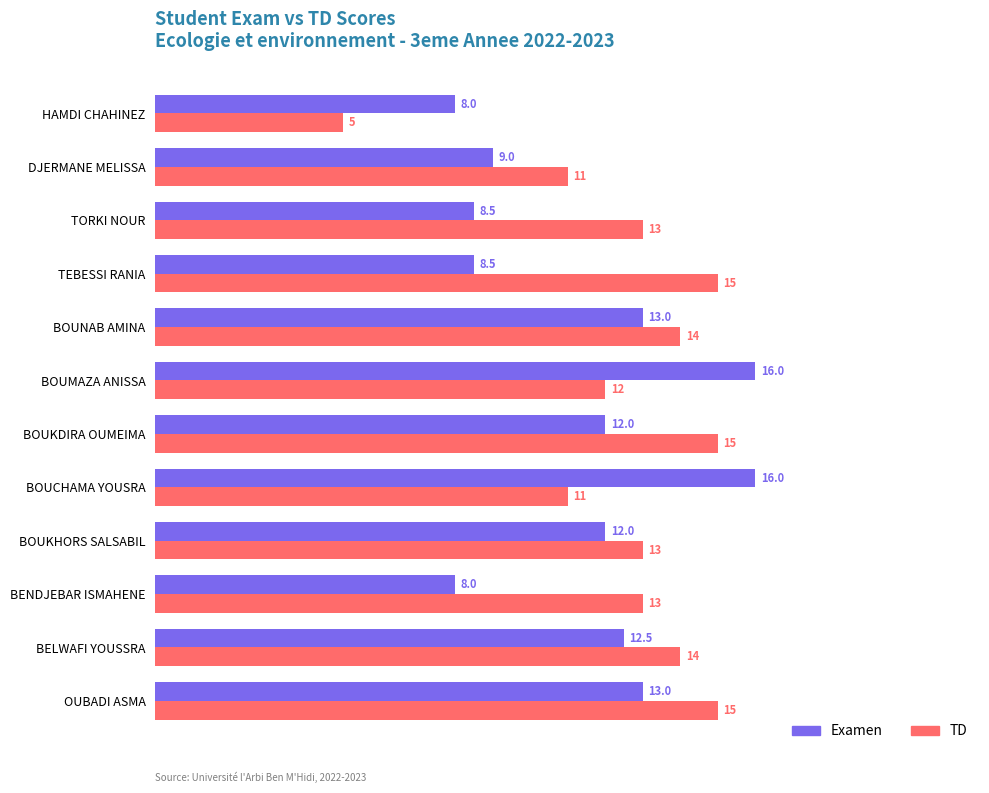

Which series has the largest total across all categories?

TD